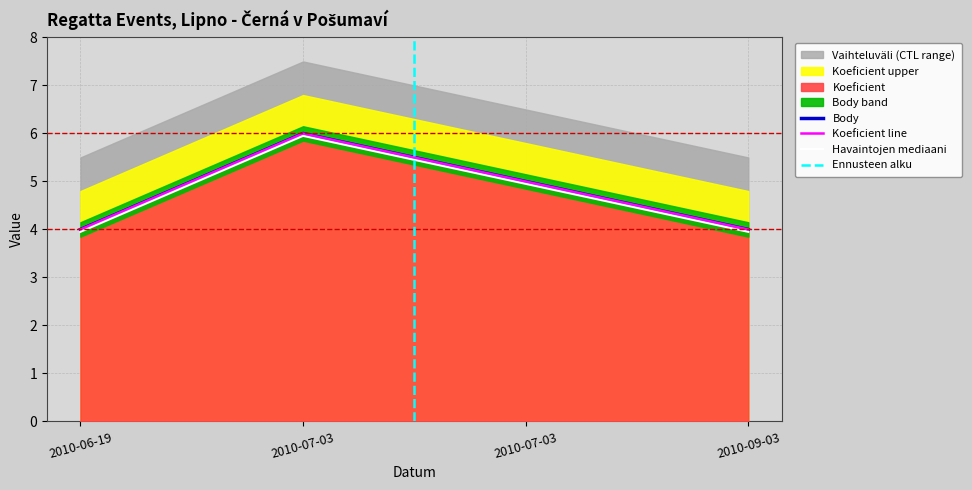

What is the sum of the Body values at 2010-07-03 and 2010-06-19?

10